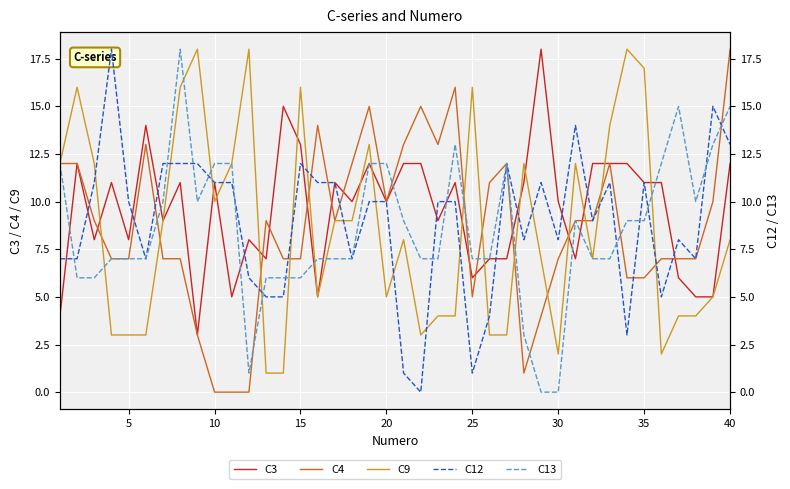

Is it true that C9 equals 2 at 10?

False